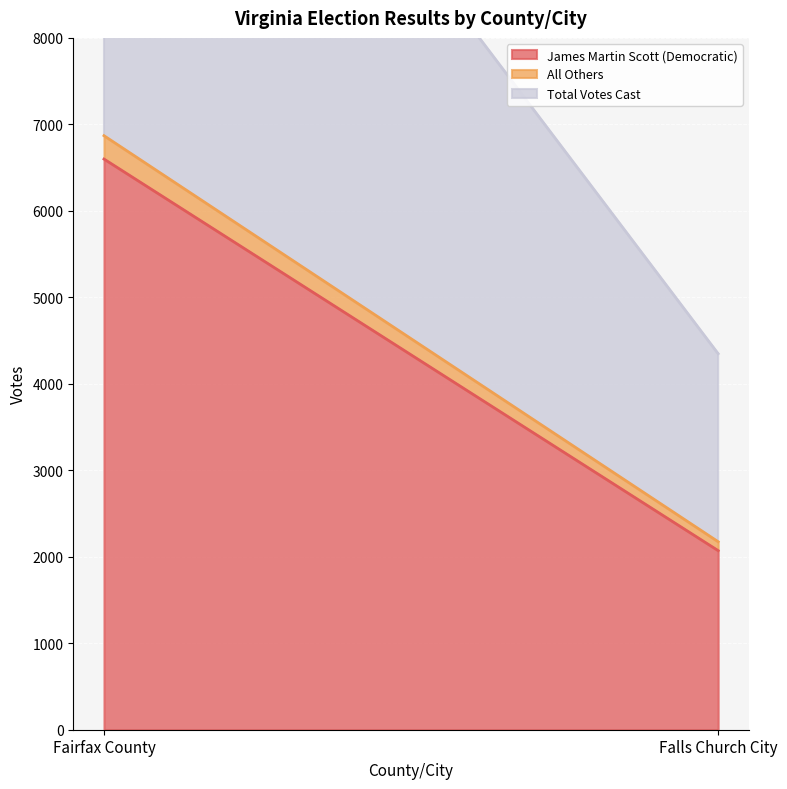

Count the Total Votes Cast values in the range 2174 to 6869.

2